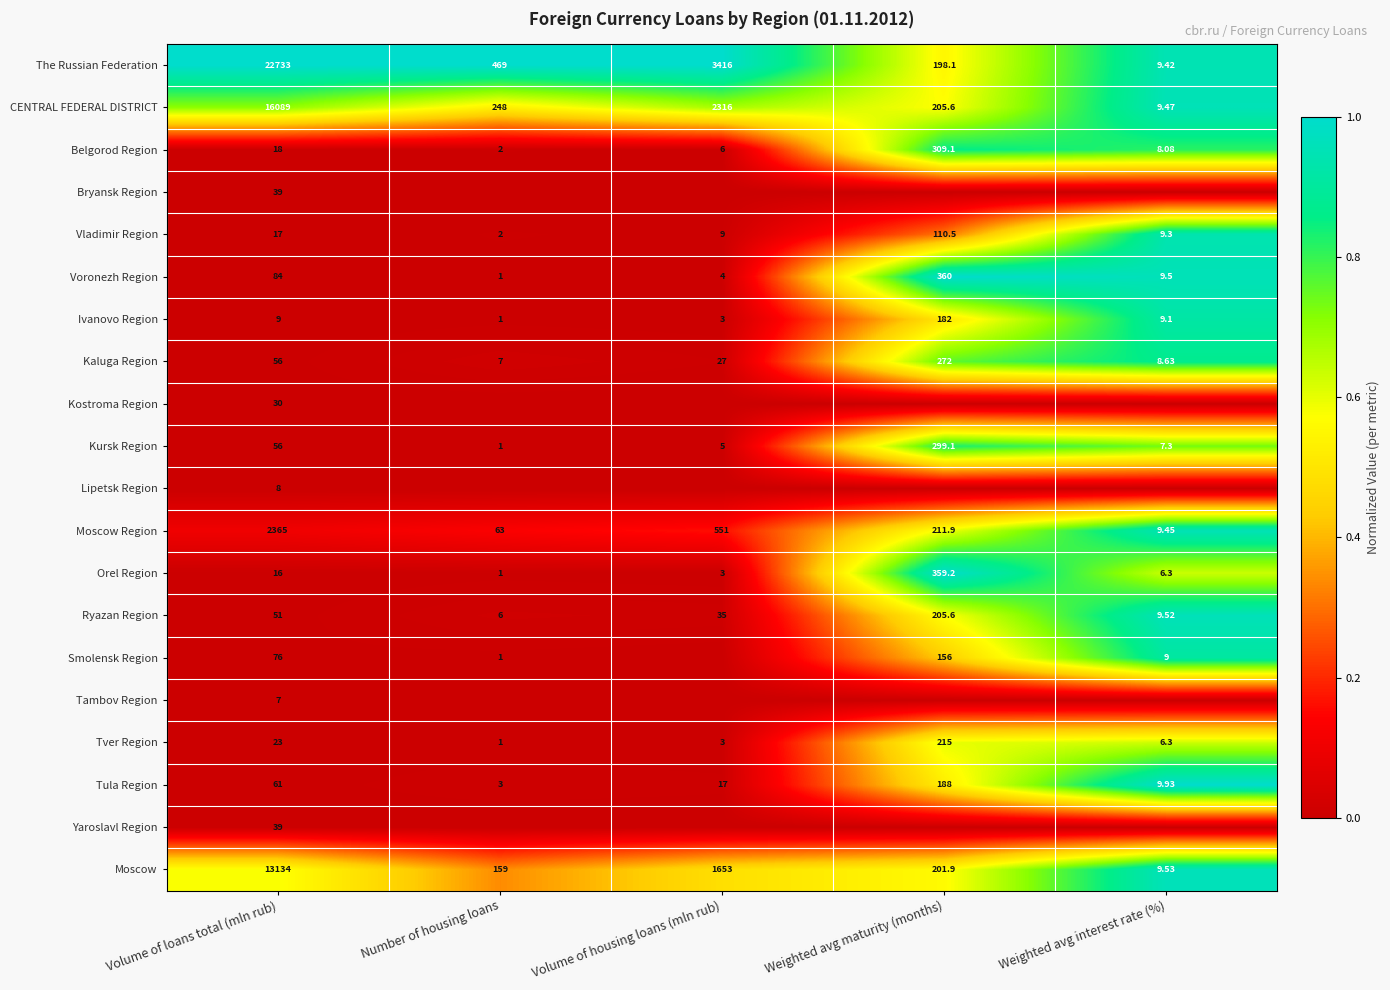

Where is Orel Region nearest to the value 180?

Volume of loans total (mln rub)